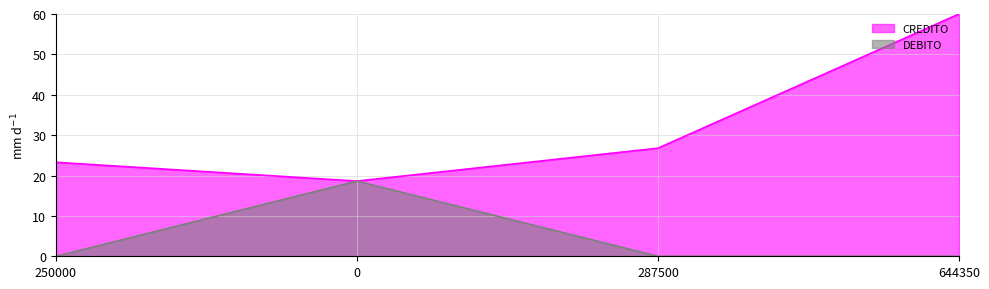

At 250000, list the series in order from largest to smallest.

CREDITO, DEBITO